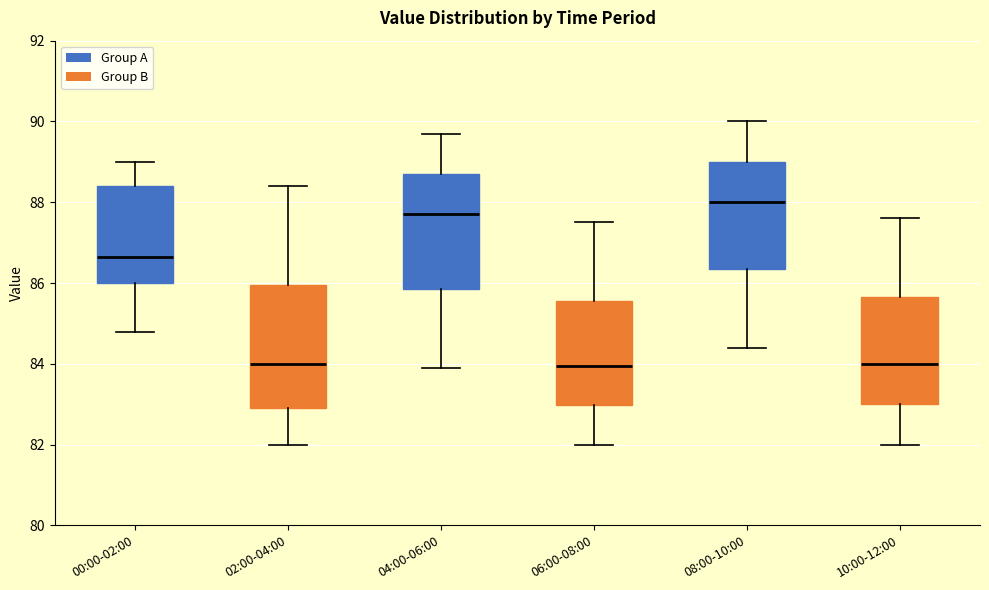

Reading left to right, read every box against the y-axis: the position of its median line, the range the box covers, and the ends of its whiskers. The values are not printed on the chart, so give them approximately, as read against the axis.

00:00-02:00: median 86.6, box 86.0 to 88.4, whiskers 84.8 to 89.0
02:00-04:00: median 84.0, box 83.0 to 86.0, whiskers 82.0 to 88.4
04:00-06:00: median 87.8, box 85.8 to 88.8, whiskers 84.0 to 89.8
06:00-08:00: median 84.0, box 83.0 to 85.6, whiskers 82.0 to 87.6
08:00-10:00: median 88.0, box 86.4 to 89.0, whiskers 84.4 to 90.0
10:00-12:00: median 84.0, box 83.0 to 85.6, whiskers 82.0 to 87.6